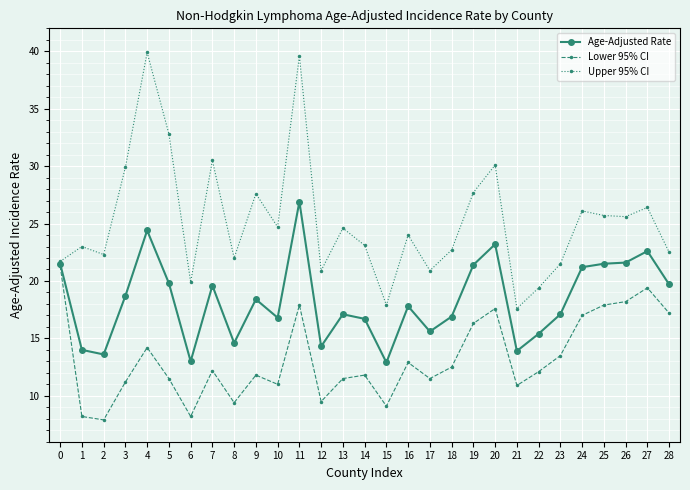

The Lower 95% CI series shows 9.5 at 12. True or false?

True